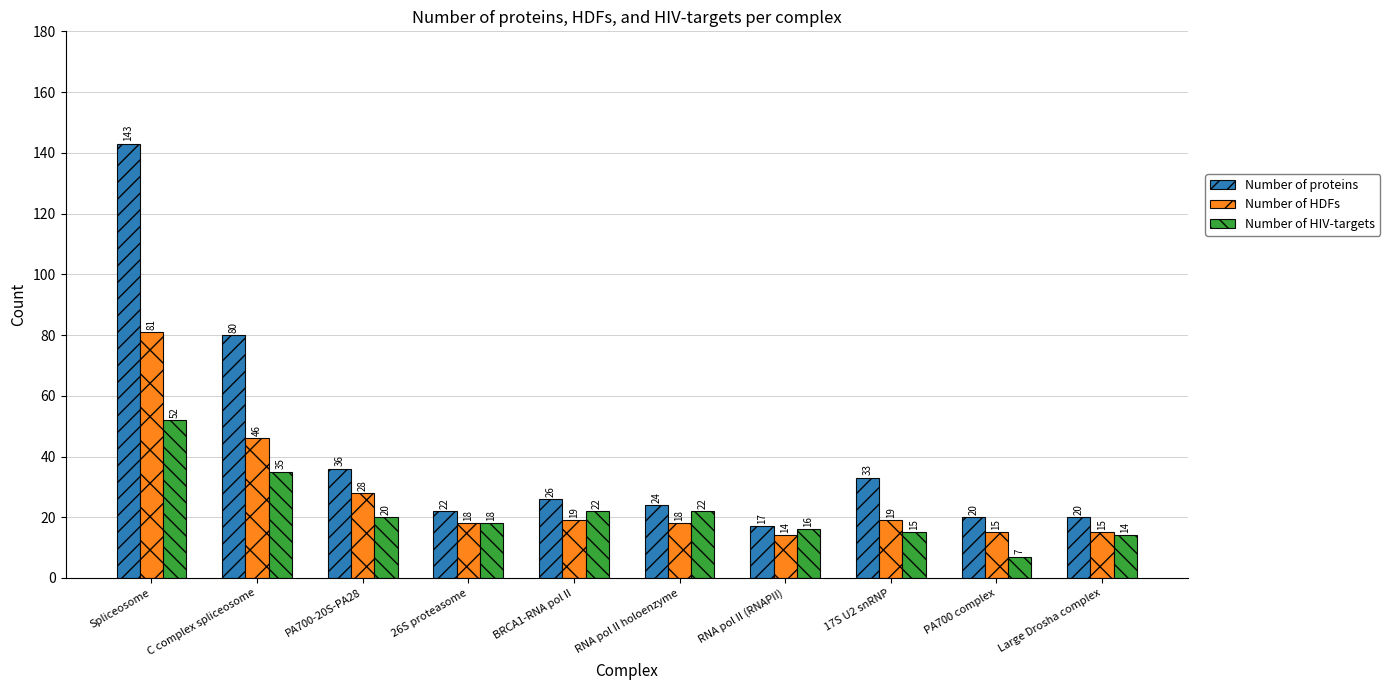

What is the sum of all Number of proteins values?

421